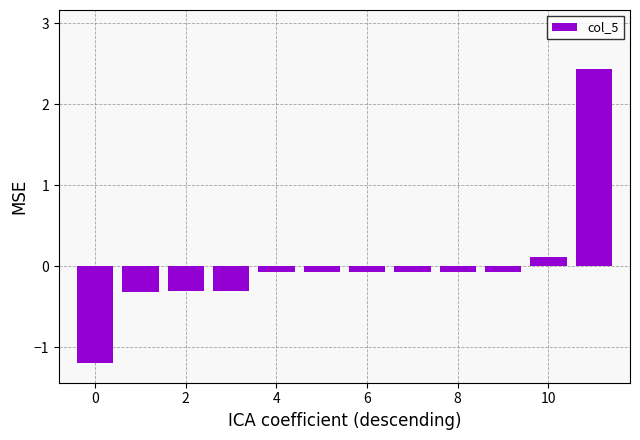

How many bars are there in total?

12